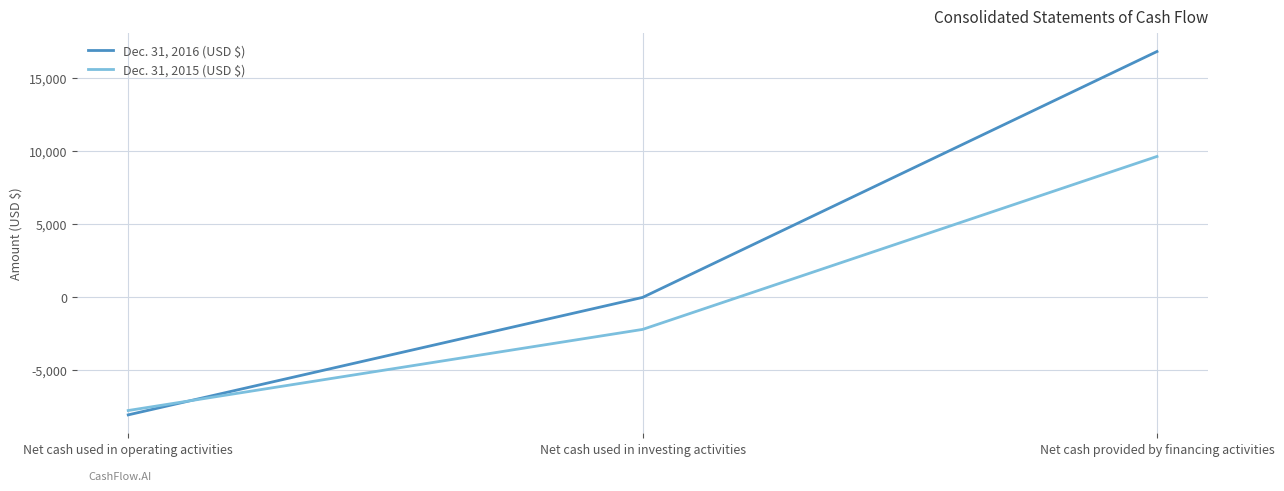

The value of Dec. 31, 2016 (USD $) at Net cash provided by financing activities is 6870. True or false?

False